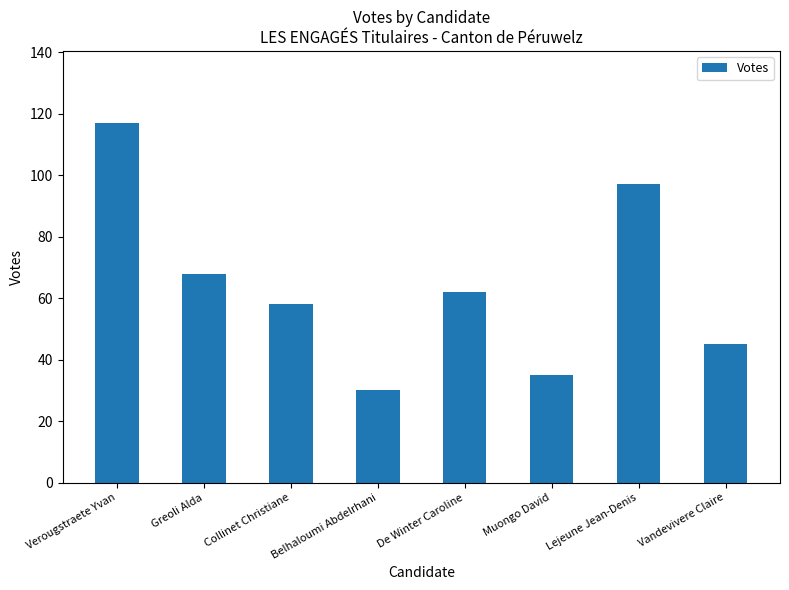

What position from the left is Verougstraete Yvan?

1